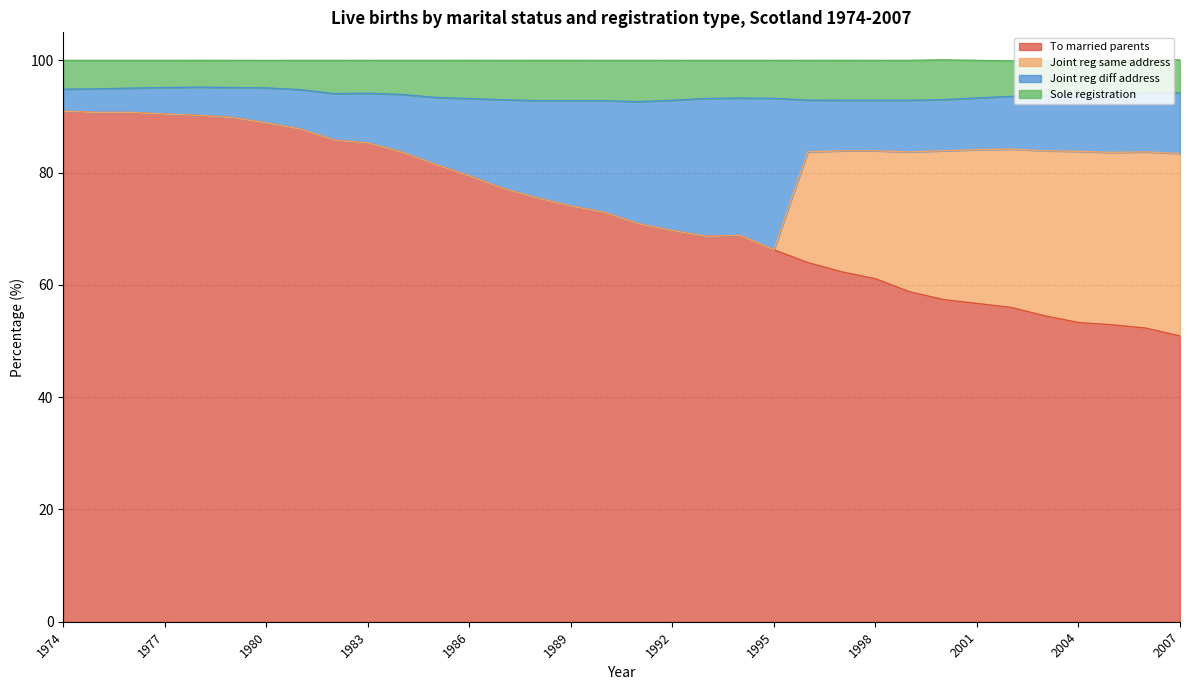

What is the total value across all series at 1974?

100.0